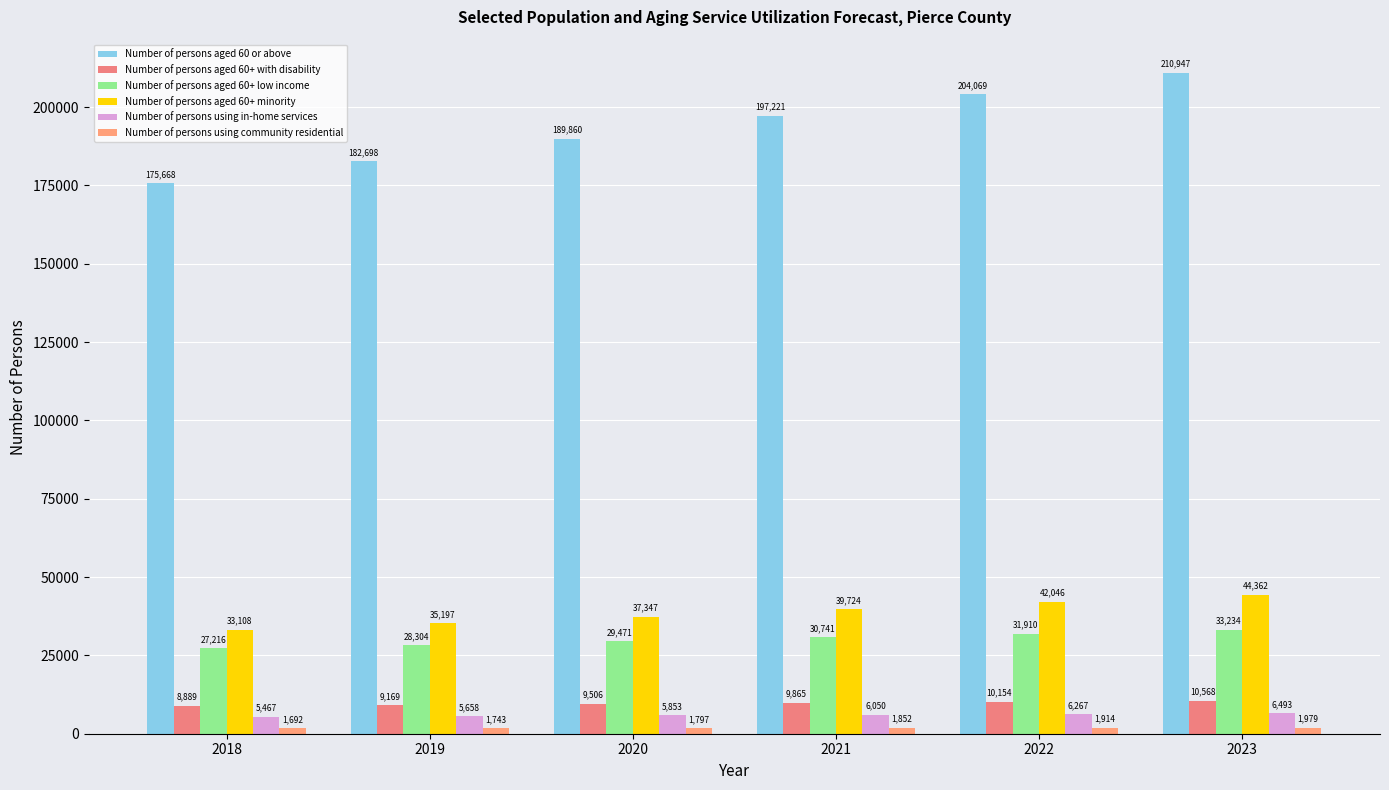

What is the difference between the highest and lowest values at 2018?

173975.9